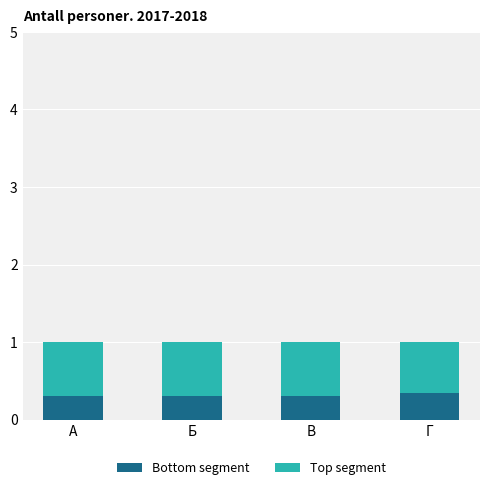

What is the total value across all series at В?

1.0